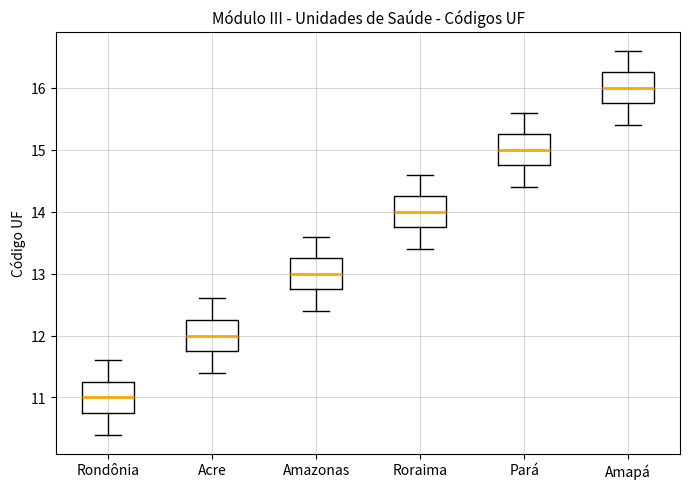

Reading left to right, read every box against the y-axis: the position of its median line, the range the box covers, and the ends of its whiskers. The values are not printed on the chart, so give them approximately, as read against the axis.

Rondônia: median 11.0, box 10.8 to 11.3, whiskers 10.4 to 11.6
Acre: median 12.0, box 11.8 to 12.3, whiskers 11.4 to 12.6
Amazonas: median 13.0, box 12.8 to 13.3, whiskers 12.4 to 13.6
Roraima: median 14.0, box 13.8 to 14.3, whiskers 13.4 to 14.6
Pará: median 15.0, box 14.8 to 15.3, whiskers 14.4 to 15.6
Amapá: median 16.0, box 15.8 to 16.3, whiskers 15.4 to 16.6